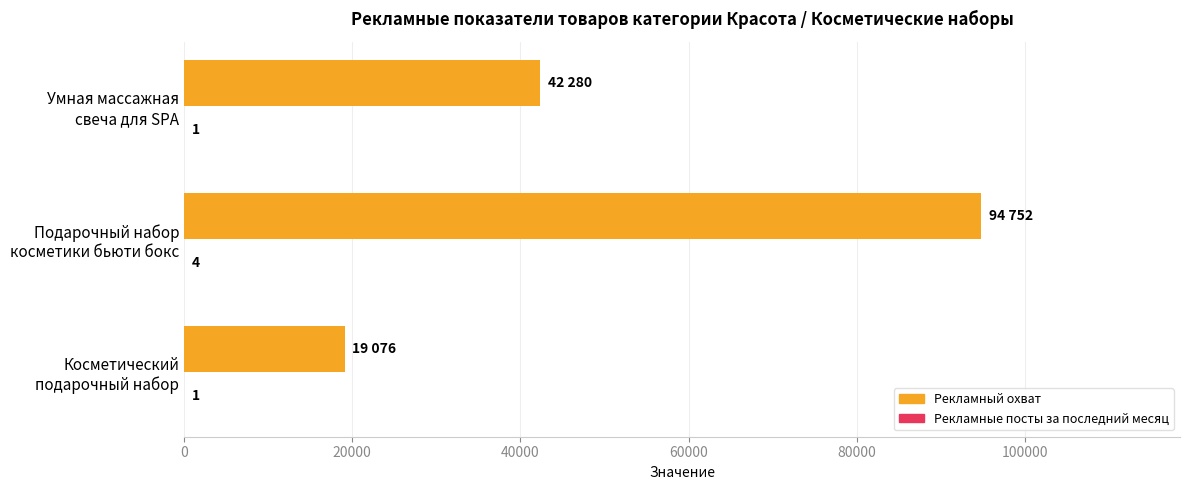

What is the sum of all Рекламный охват values?

156108